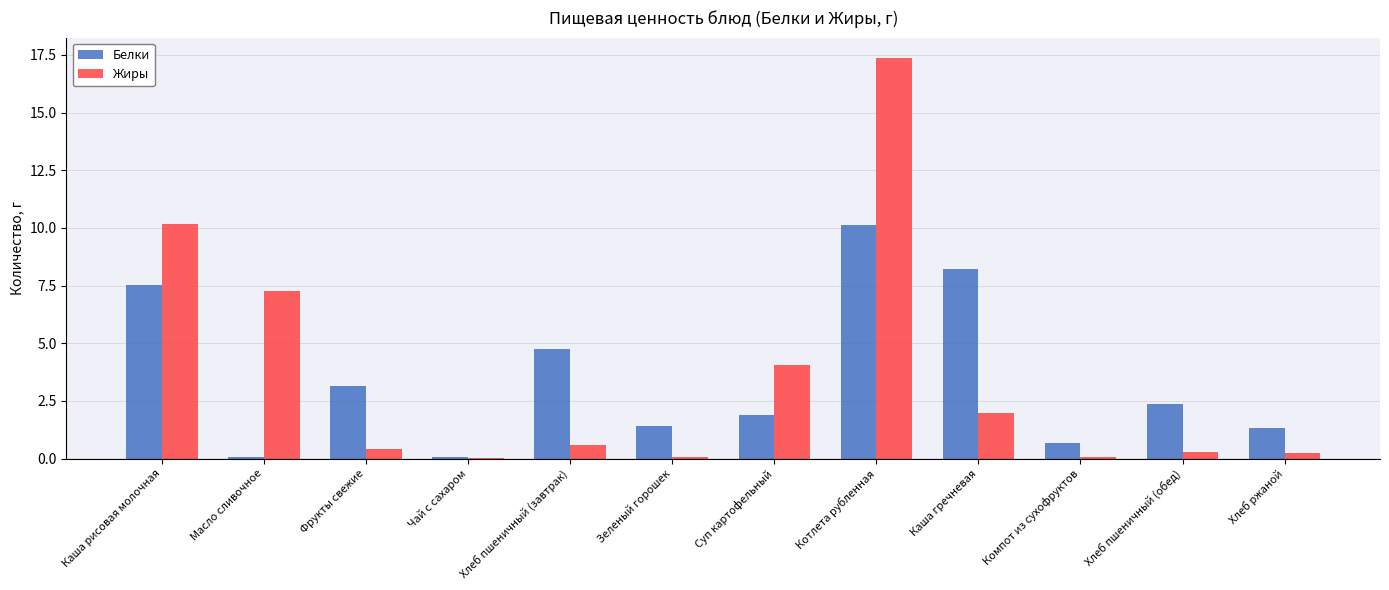

True or false: Жиры has a value of 10.2 at Каша рисовая молочная.

True